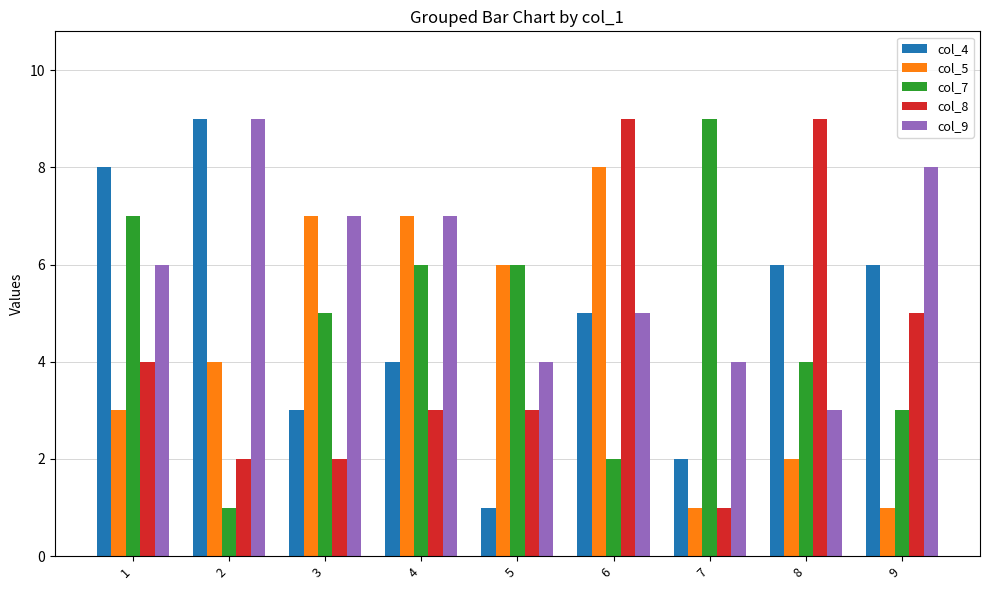

What is the spread (max minus min) of values at 4?

4